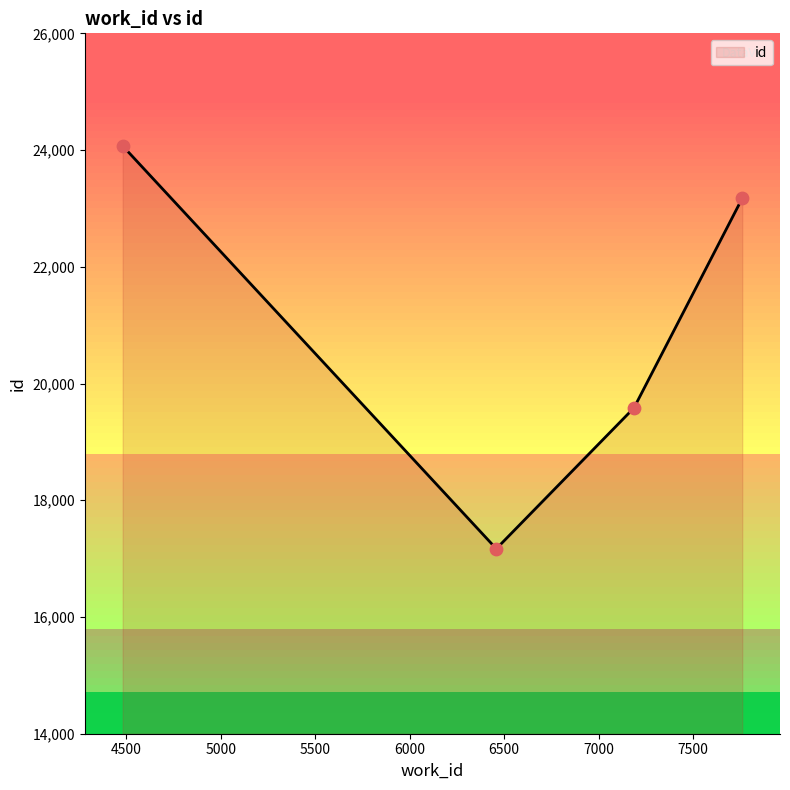

Which has a higher value, 7760 or 7187?

7760